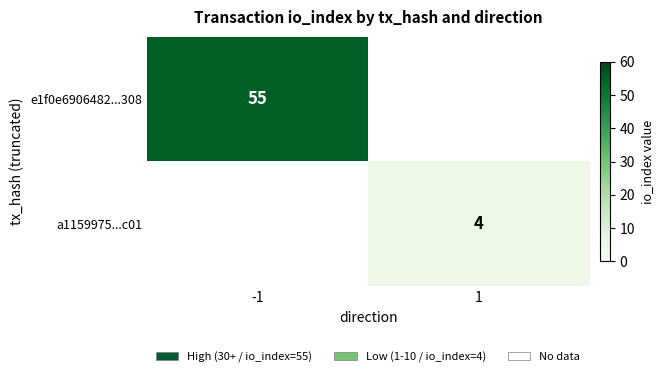

Is it true that e1f0e6906482...308 equals 55 at -1?

True